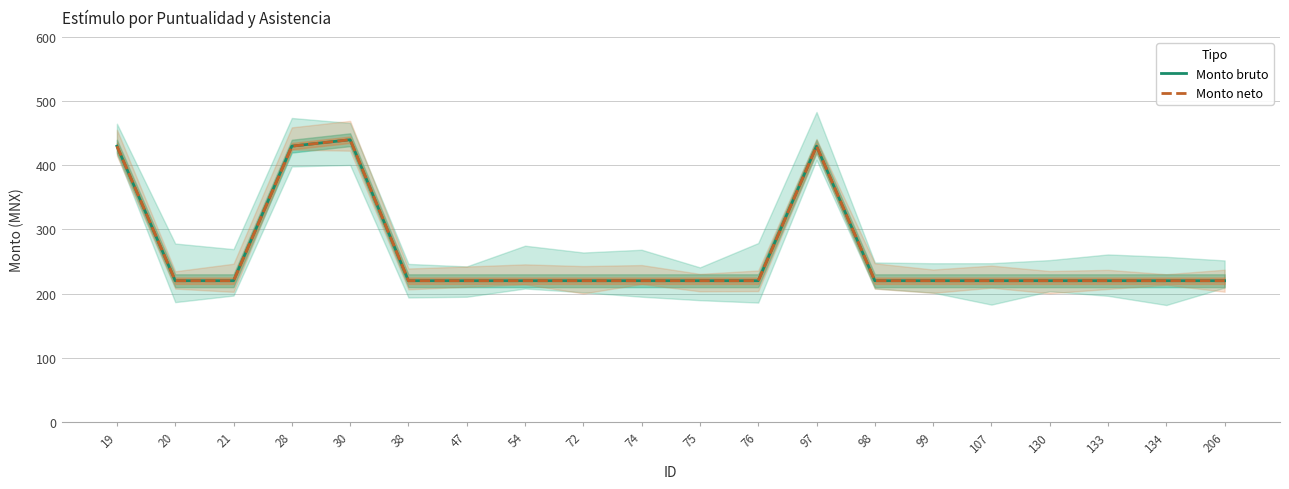

True or false: Monto bruto and Monto neto intersect in this chart.

False